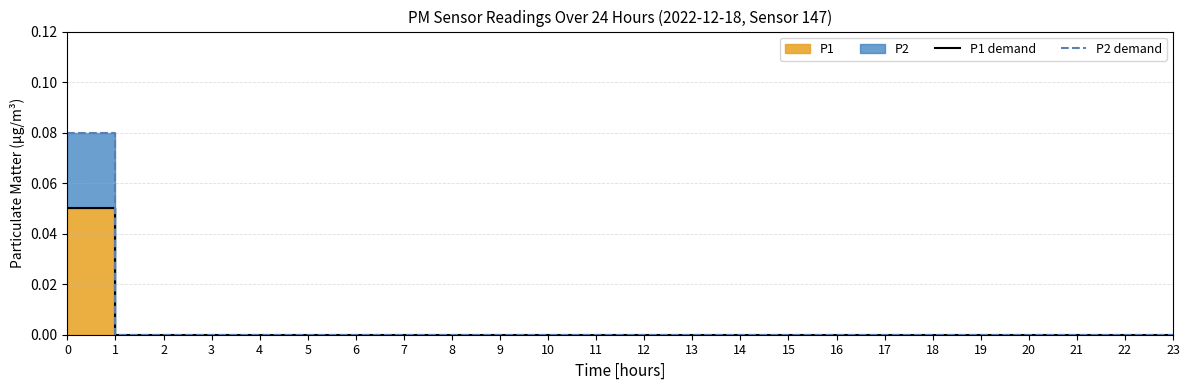

True or false: P2 demand and P1 demand intersect in this chart.

False